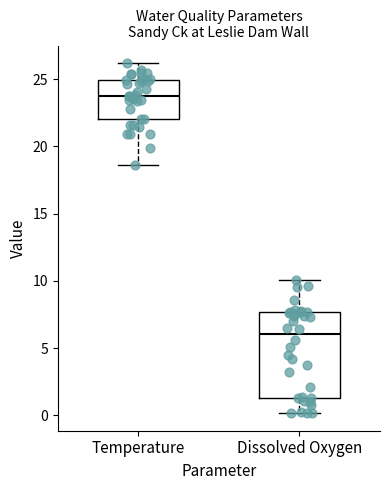

Where does the lower whisker of the box for Temperature end on the y-axis? The values are not printed on the chart, so give them approximately, as read against the axis.

18.5